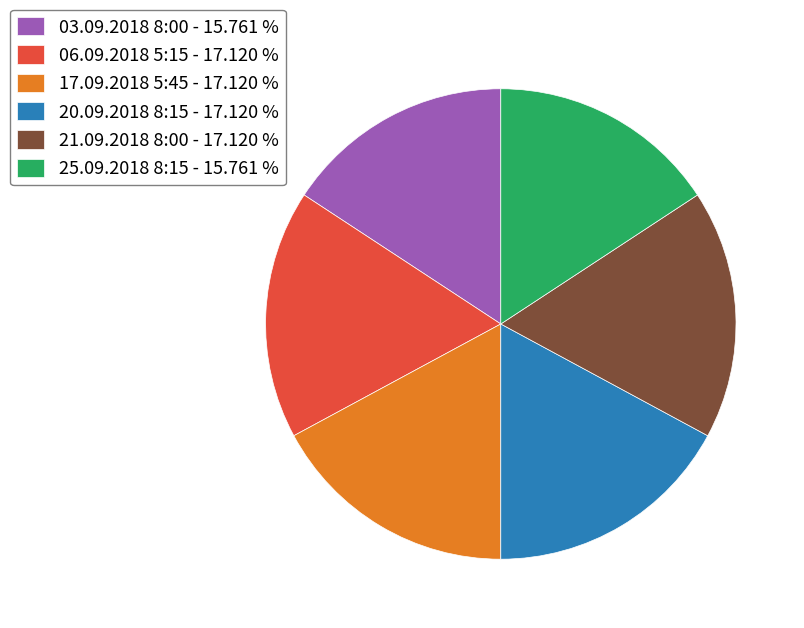

Does any single category account for the majority?

No